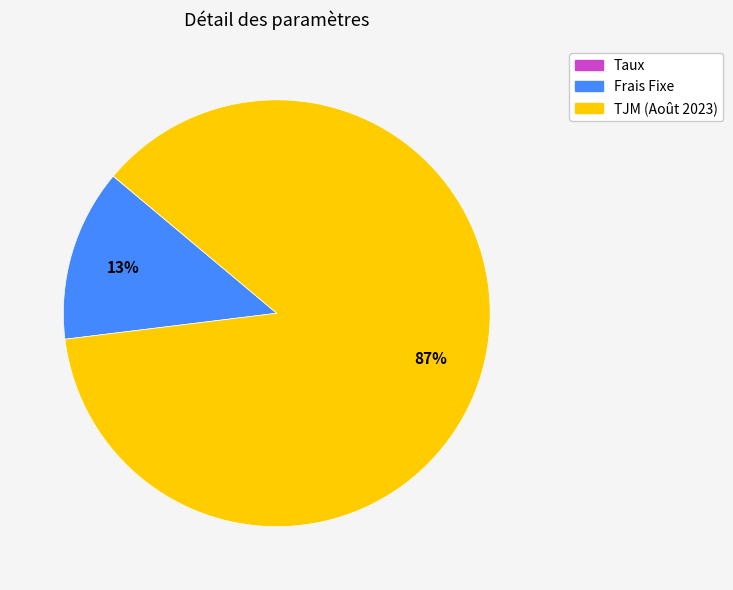

Does any single category account for the majority?

Yes